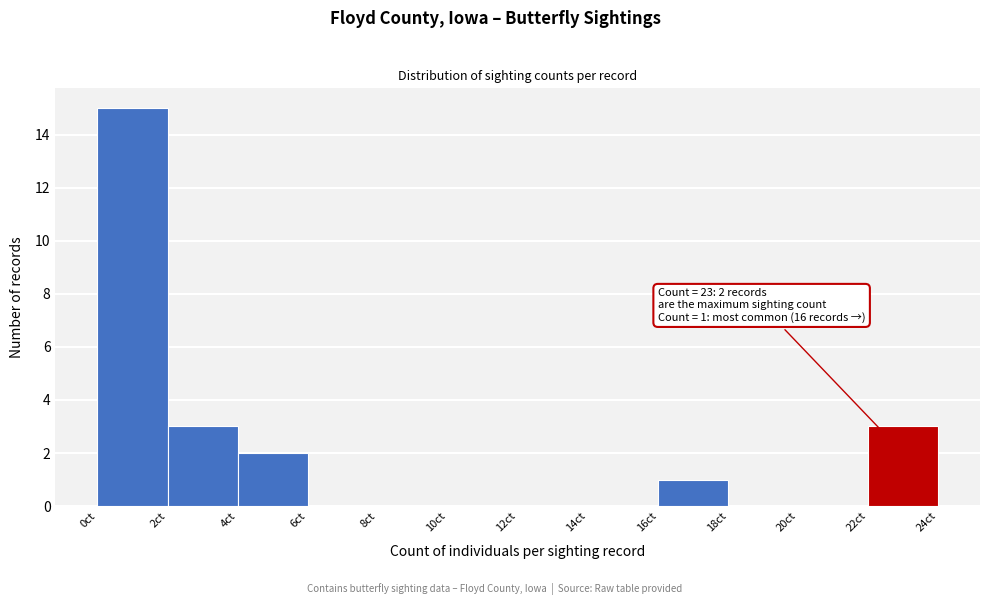

Over which range of the x-axis is the bar tallest?

0 to 2